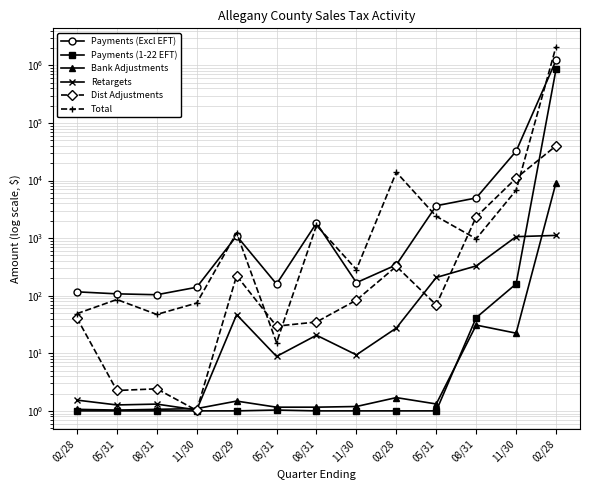

At which category does the chart reach its minimum across all series?

02/28